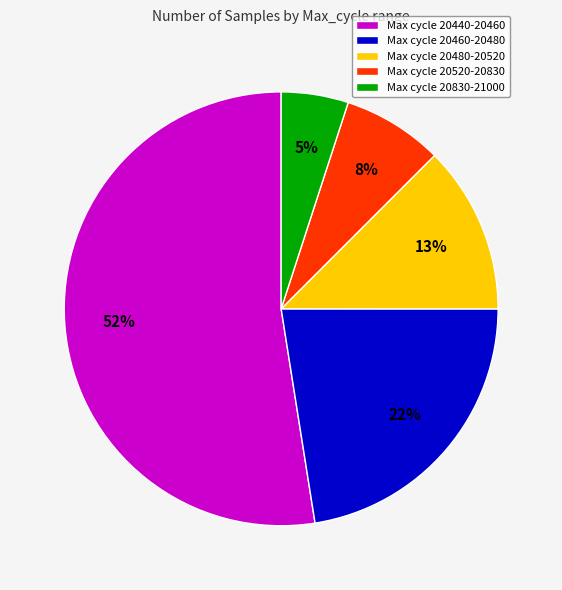

The Max cycle 20440-20460 slice represents 46% of the pie. True or false?

False